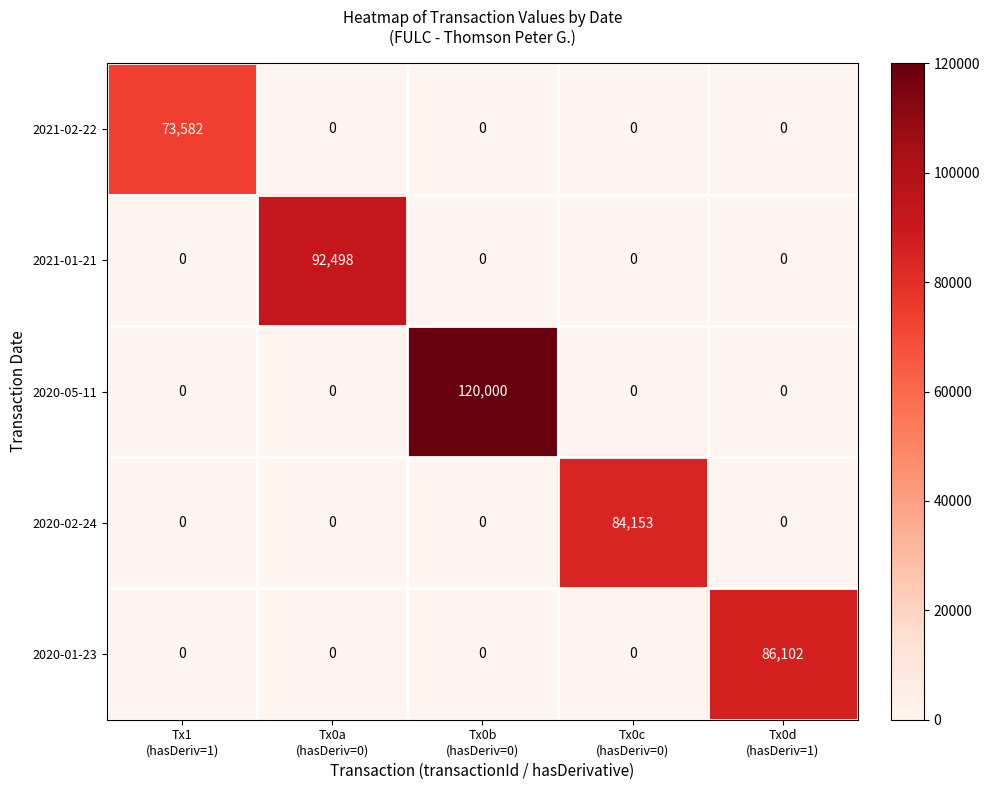

At which category is the sum across all series the highest?

Tx0b
(hasDeriv=0)